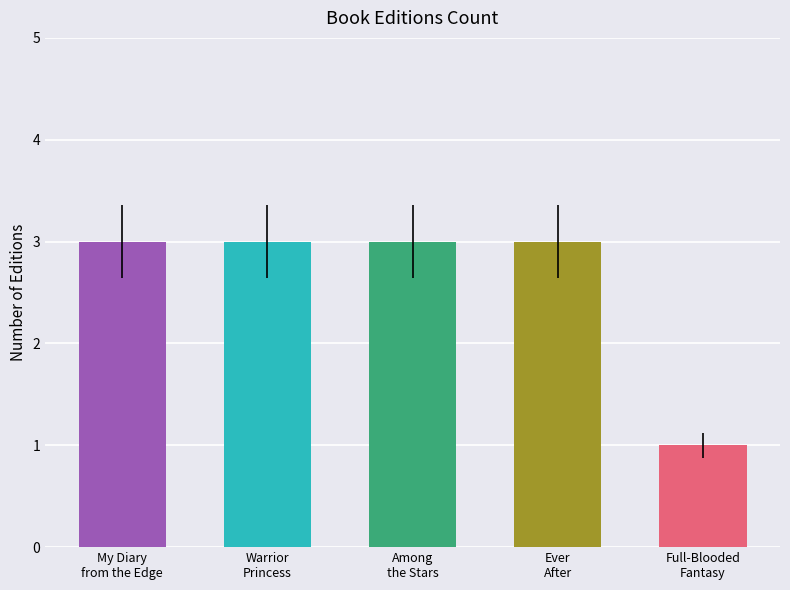

The chart shows a value of 0 at Full-Blooded Fantasy. True or false?

False